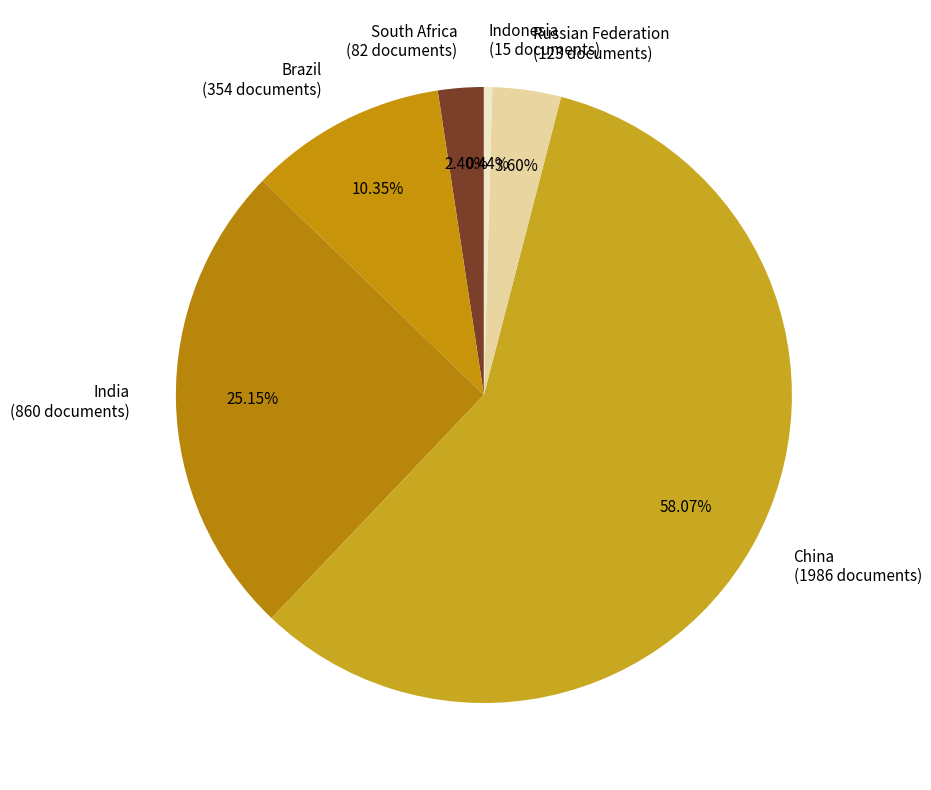

How many slices are in this pie chart?

6